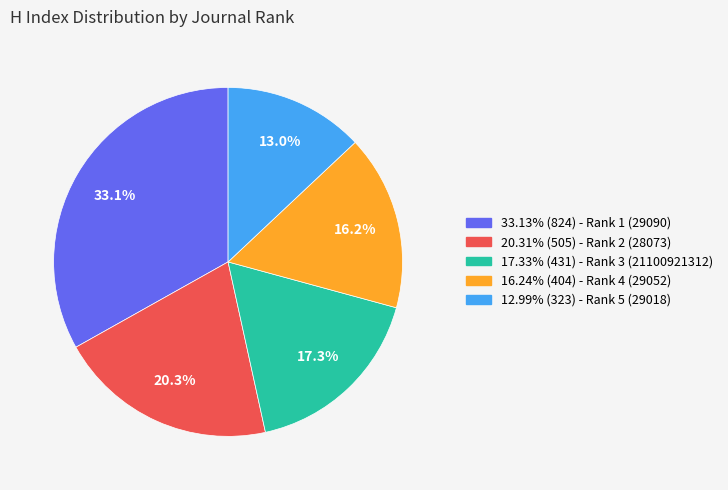

Does any single category account for the majority?

No